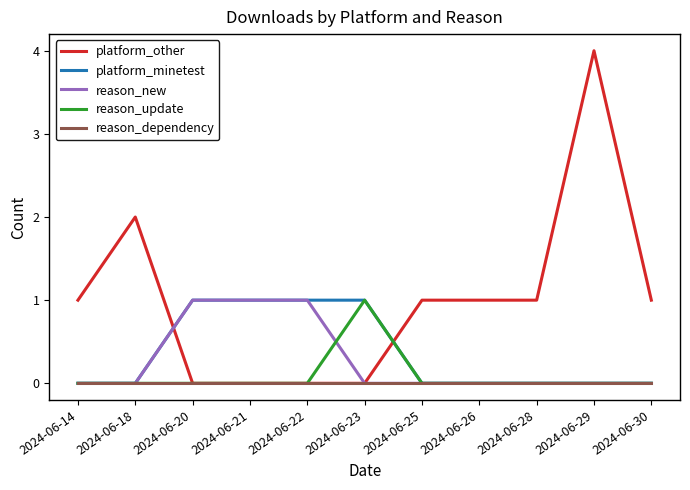

At which category is the sum across all series the highest?

2024-06-29